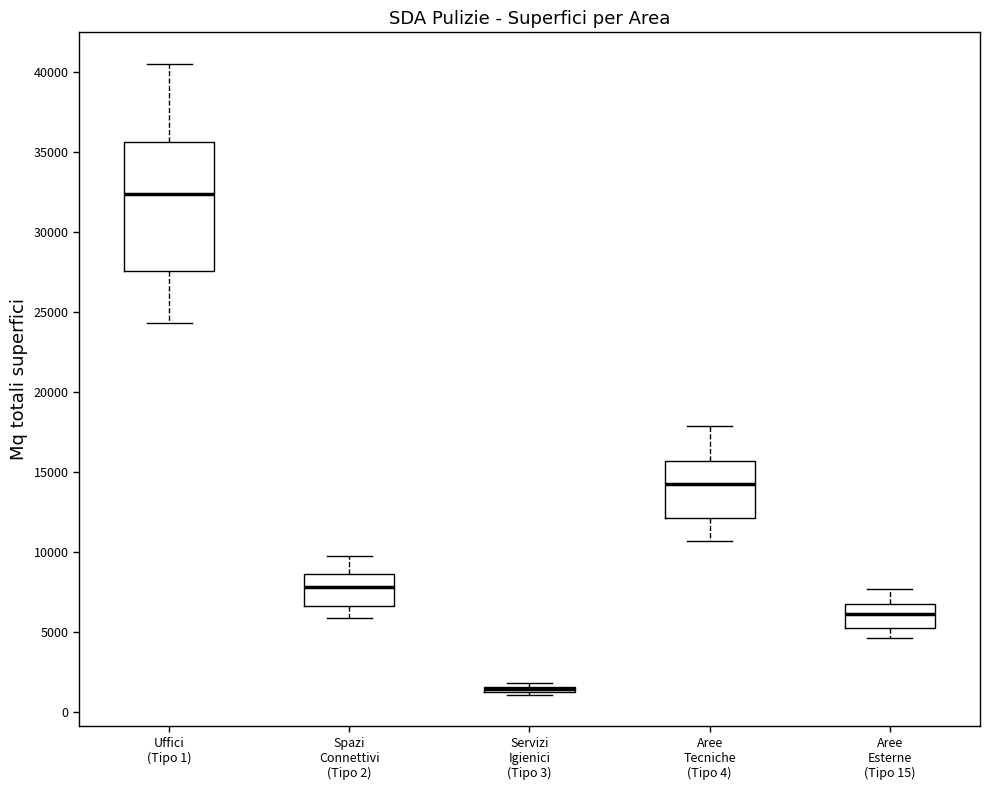

Comparing the boxes themselves (not the whiskers), which one is the tallest?

Uffici (Tipo 1)